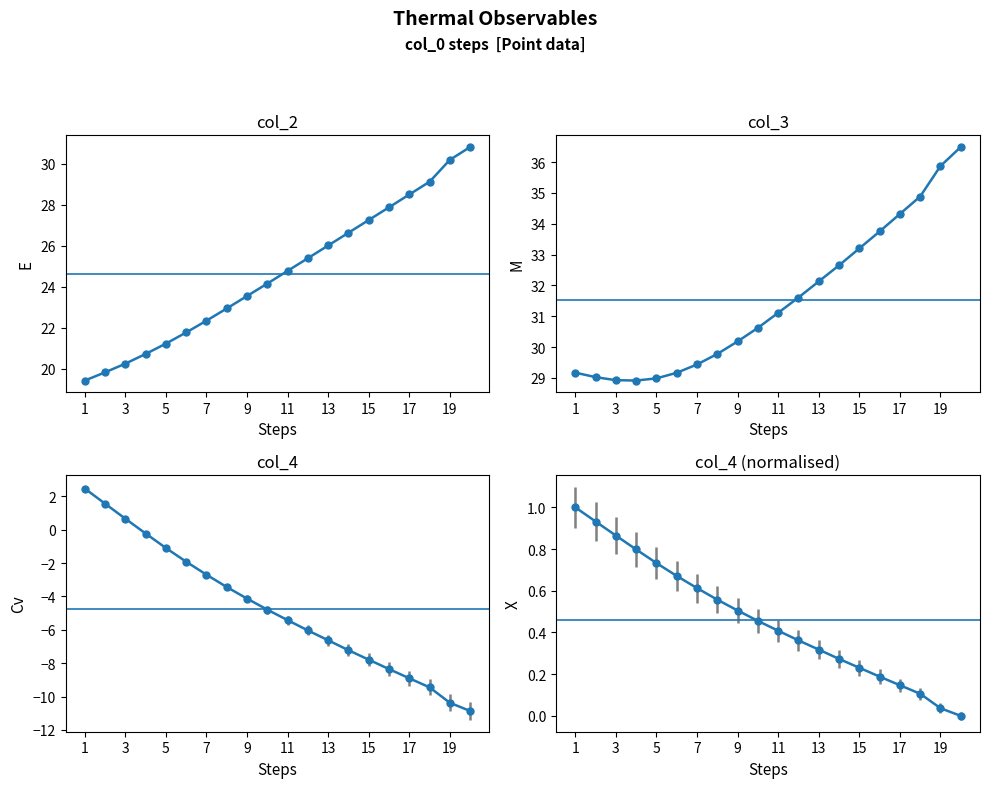

Rank the series by their maximum value, from lowest to highest.

col_2, col_3